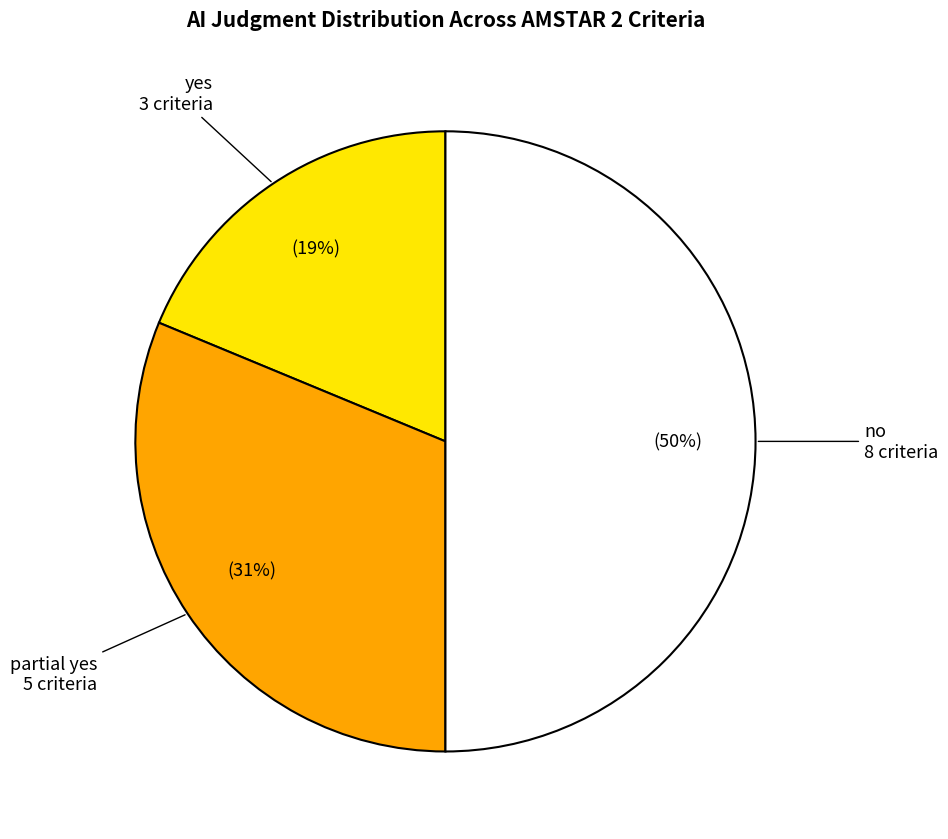

Which has a higher value, partial yes or yes?

partial yes